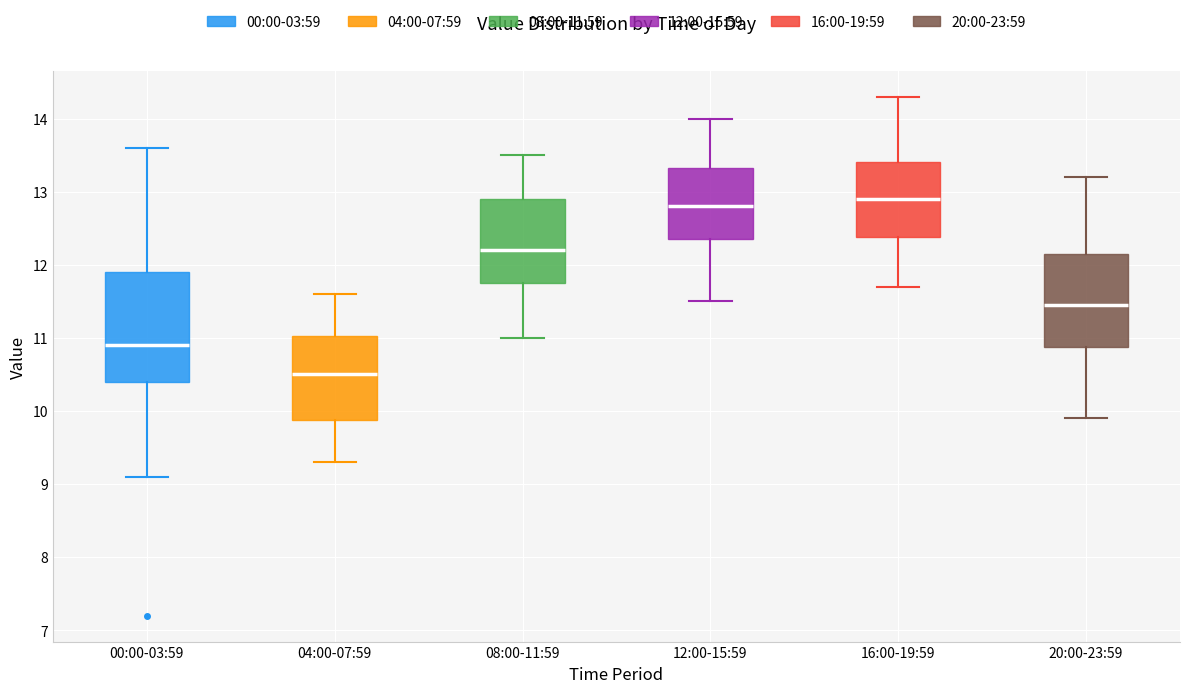

Reading left to right, transcribe this box plot: for each box, give where its median line is, the range the box spans, and where its two whiskers end, as read against the y-axis. The values are not printed on the chart, so give them approximately, as read against the axis.

00:00-03:59: median 10.9, box 10.4 to 11.9, whiskers 9.1 to 13.6
04:00-07:59: median 10.5, box 9.9 to 11.0, whiskers 9.3 to 11.6
08:00-11:59: median 12.2, box 11.8 to 12.9, whiskers 11.0 to 13.5
12:00-15:59: median 12.8, box 12.4 to 13.3, whiskers 11.5 to 14.0
16:00-19:59: median 12.9, box 12.4 to 13.4, whiskers 11.7 to 14.3
20:00-23:59: median 11.5, box 10.9 to 12.2, whiskers 9.9 to 13.2